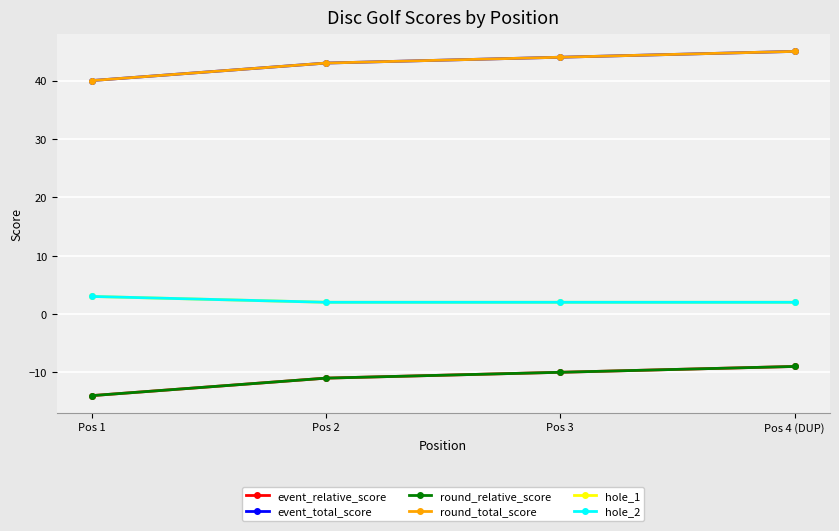

Rank the categories by event_relative_score value from highest to lowest.

Pos 4 (DUP), Pos 3, Pos 2, Pos 1